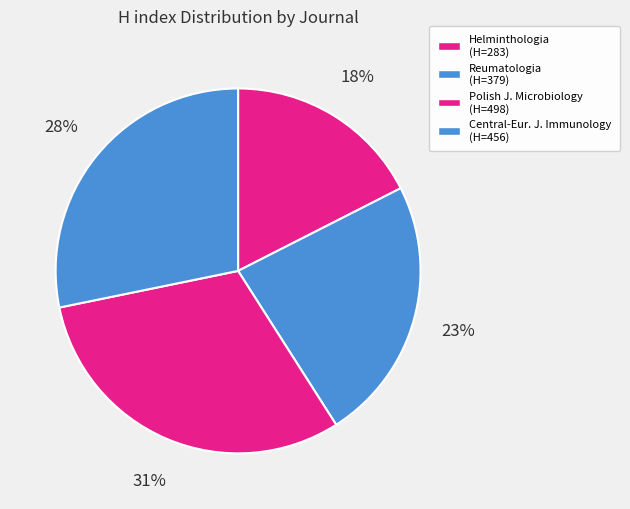

Which category has the smallest portion of the pie?

Helminthologia